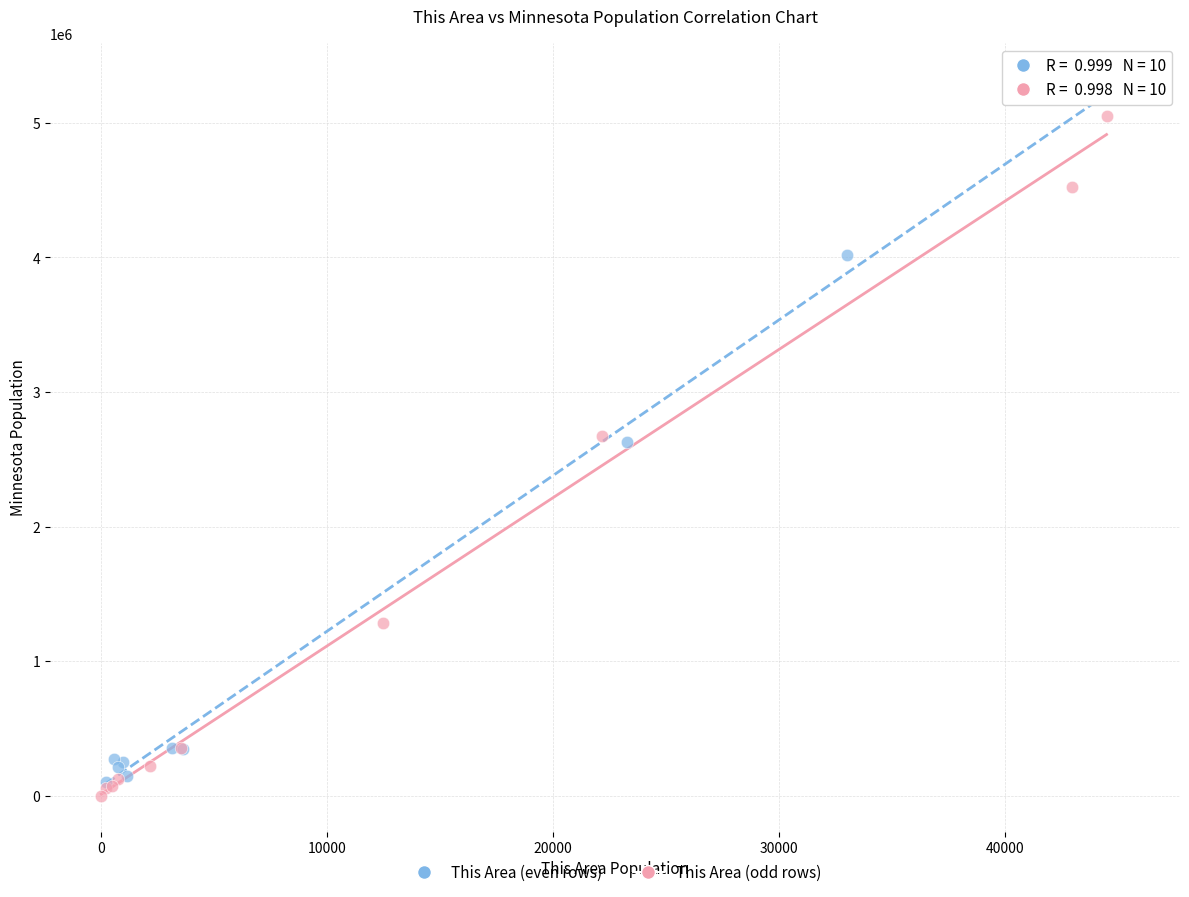

Which series has the largest Y range (max minus min)?

This Area (even rows)